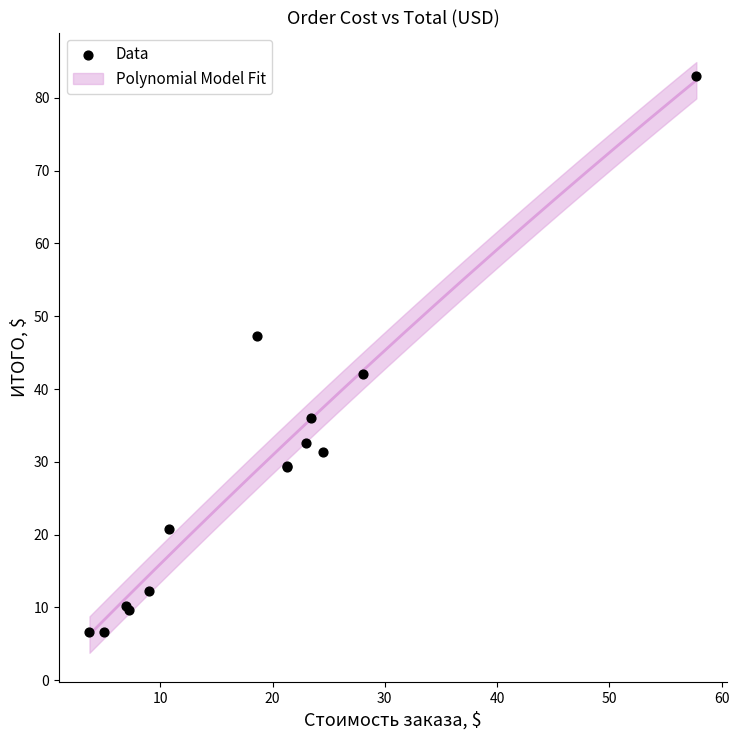

What Y value in the scatter plot is closest to 44?

42.1